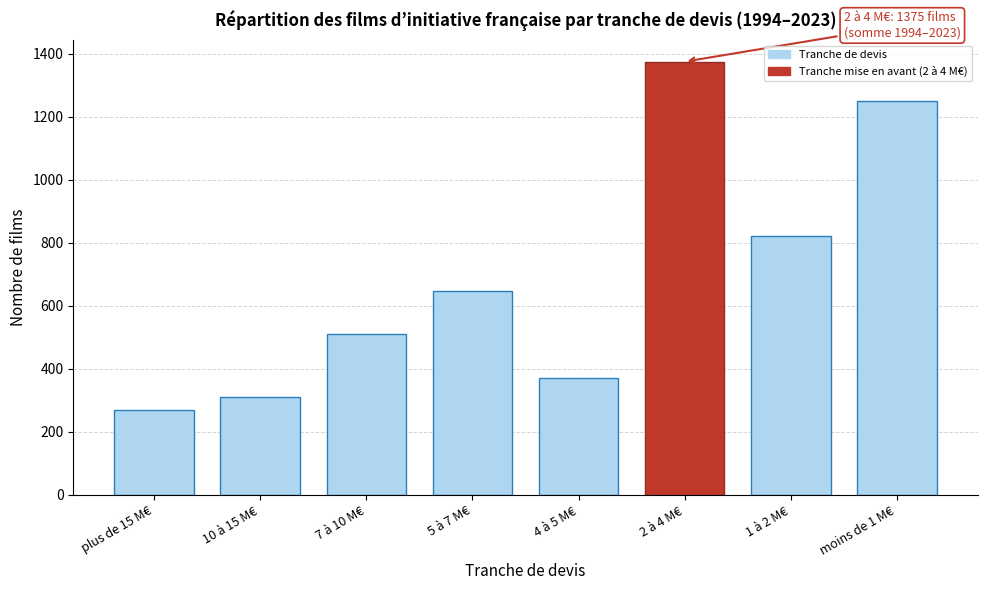

Reading left to right, list all the values displayed in this chart.

269	312	510	647	371	1375	821	1250